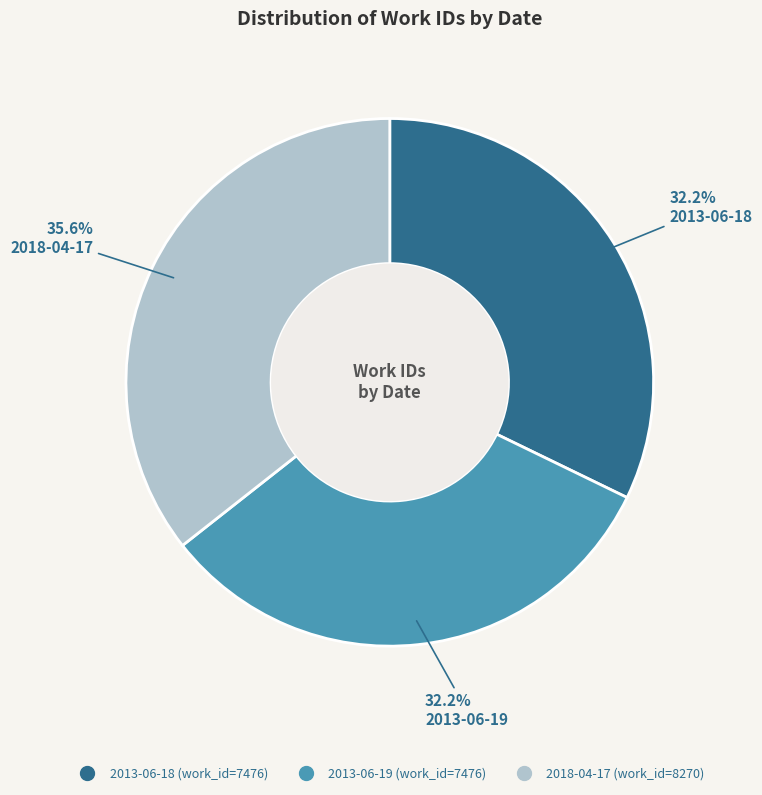

To the nearest percent, what portion does 2018-04-17 represent?

36%